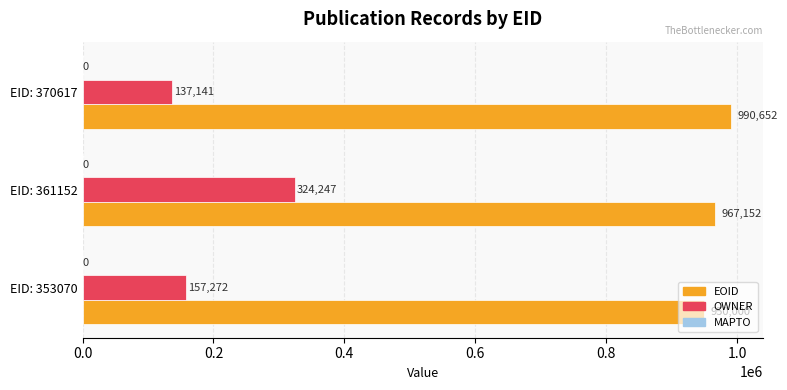

Is it true that OWNER equals 137141 at EID: 370617?

True